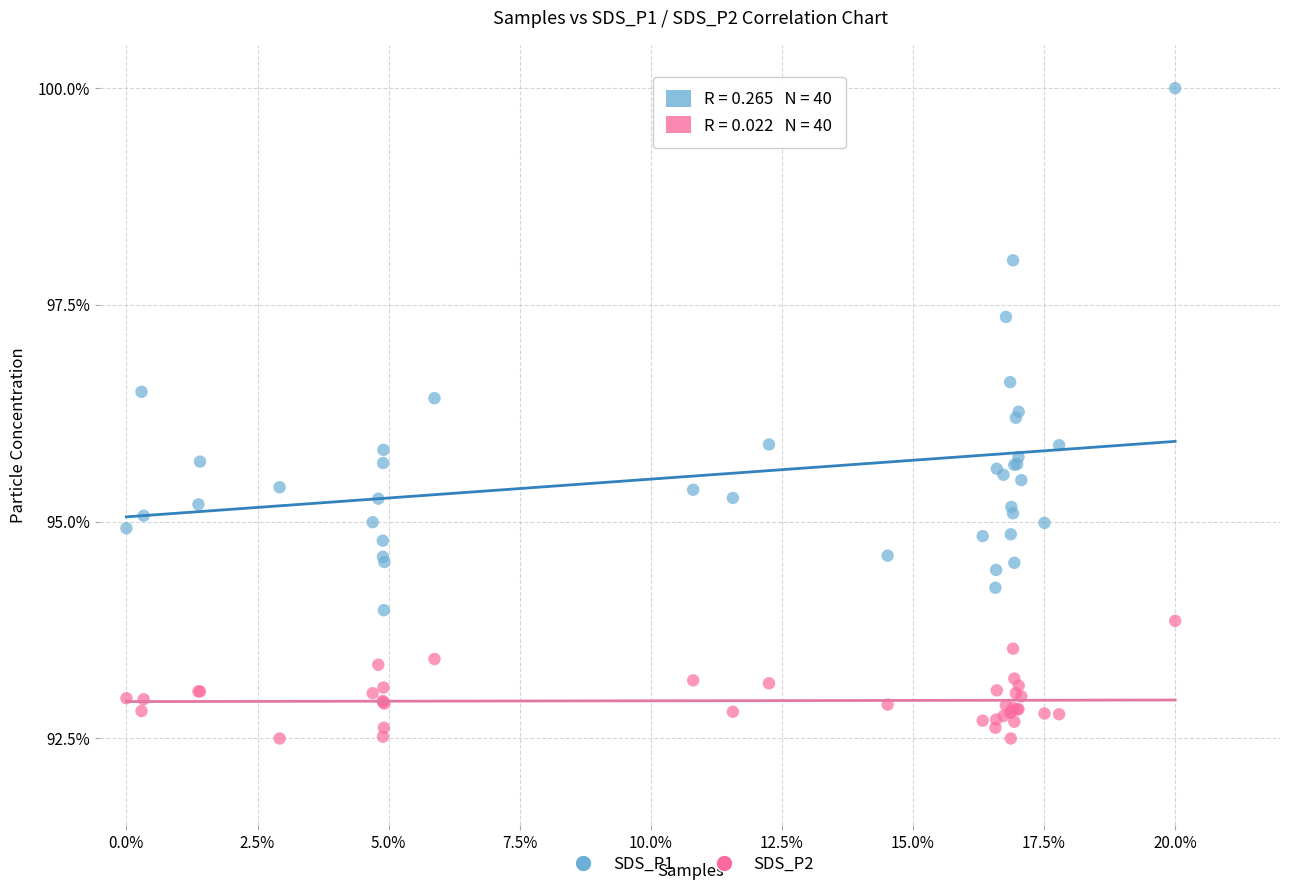

Which series contains the lowest Y value?

SDS_P2